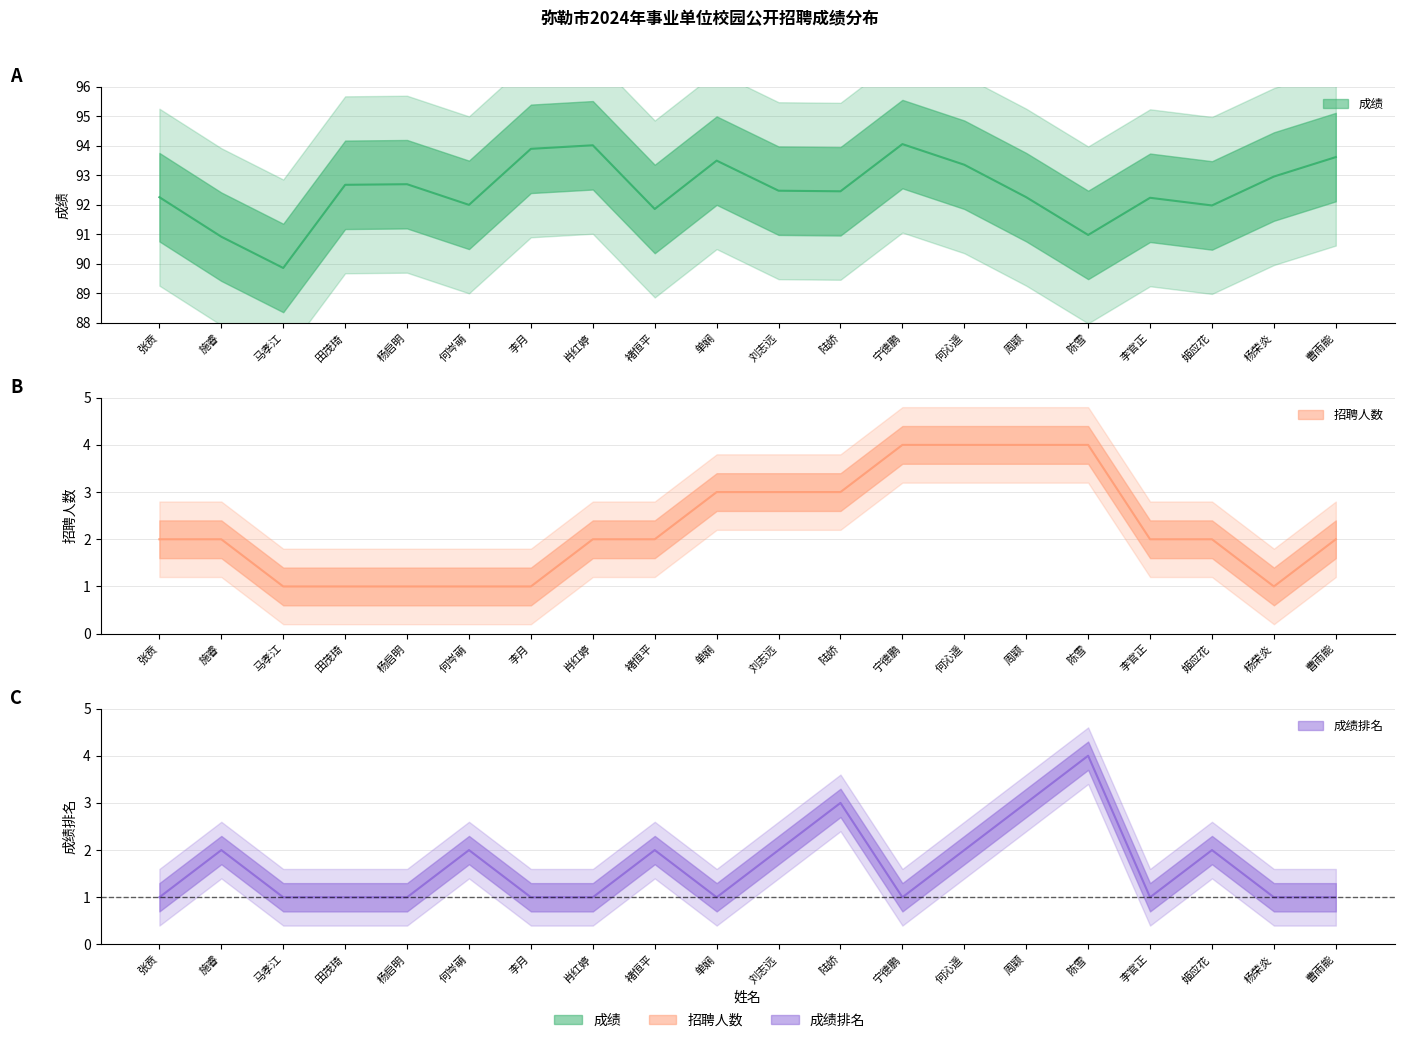

How many interior local valleys does the 成绩 series have?

6